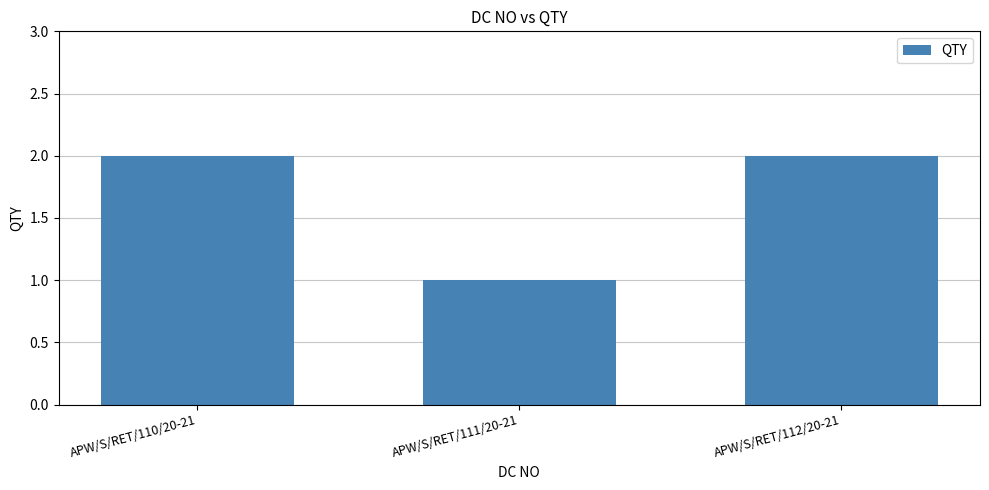

What is the sum of the values at APW/S/RET/110/20-21 and APW/S/RET/112/20-21?

4